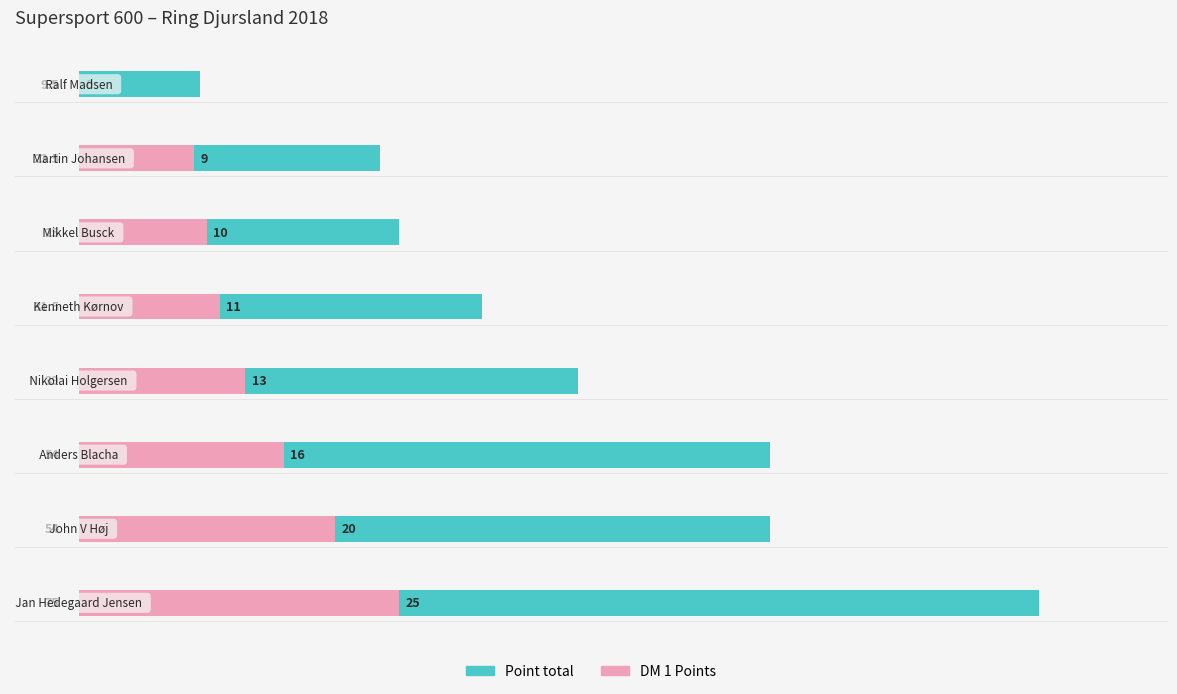

How many bars are there in total?

16